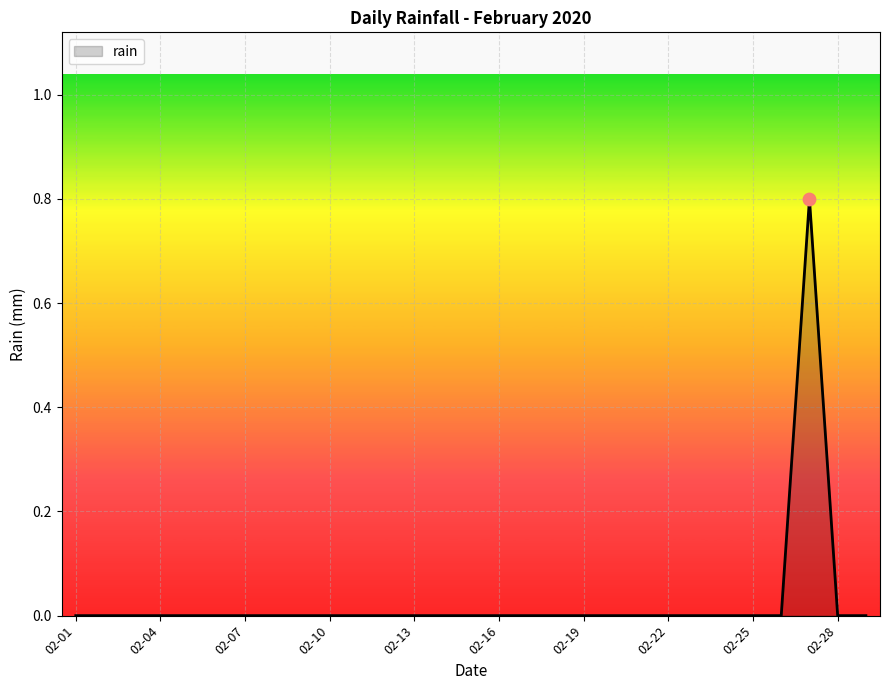

What is the greatest value displayed?

0.8